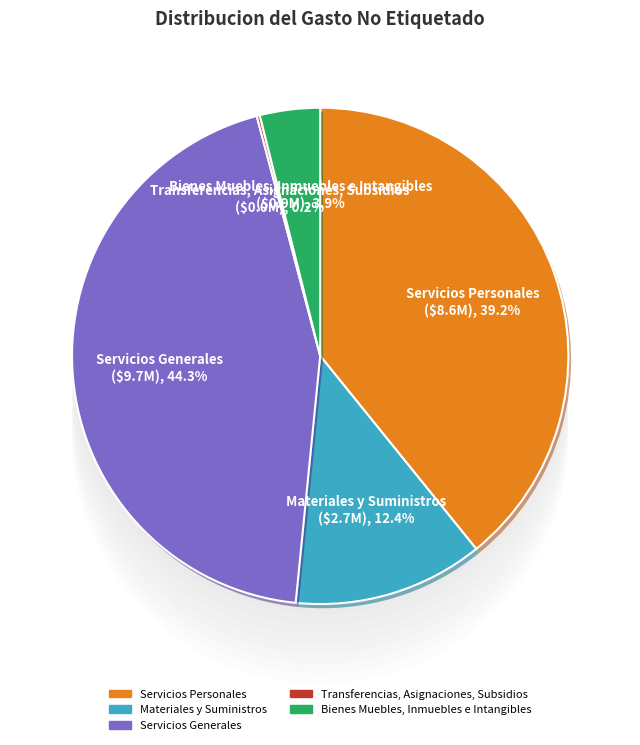

Which slice is the largest?

Servicios Generales